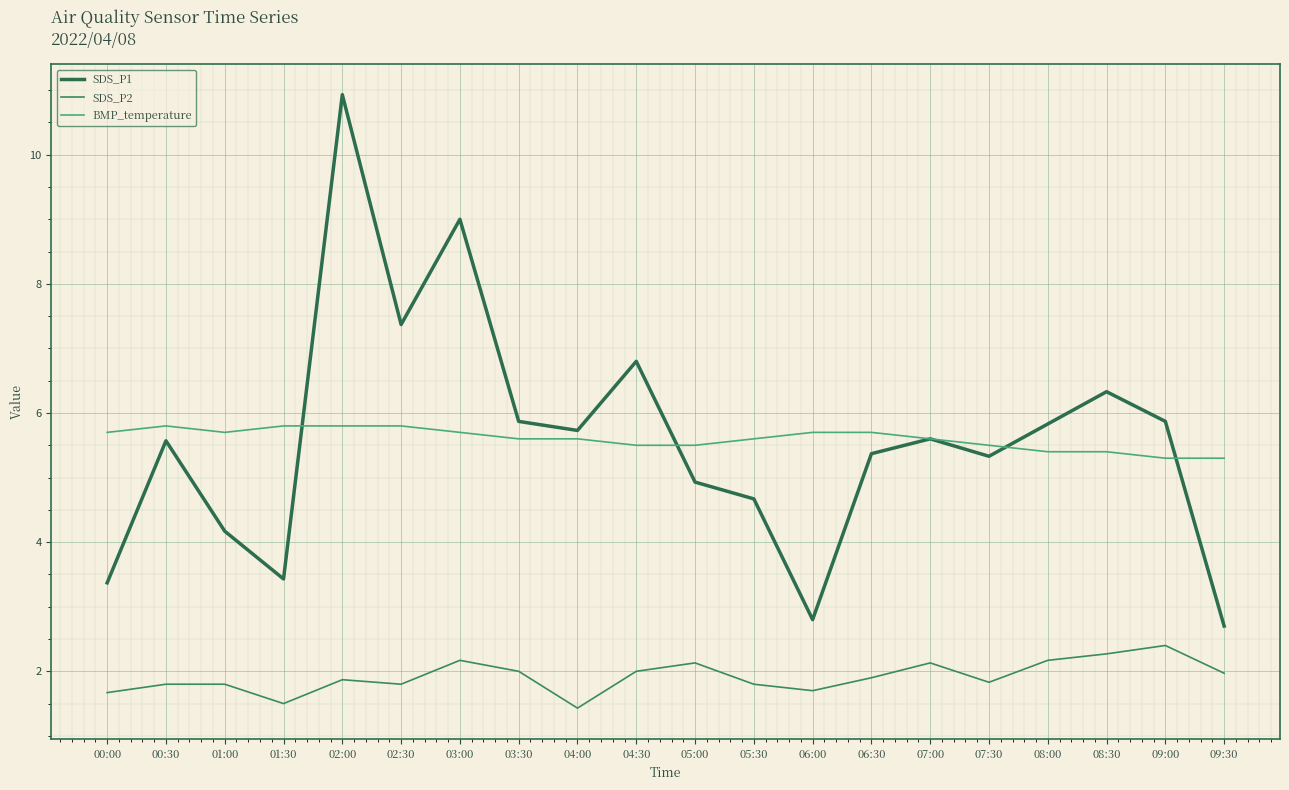

At which category does SDS_P1 reach its first local valley?

01:30